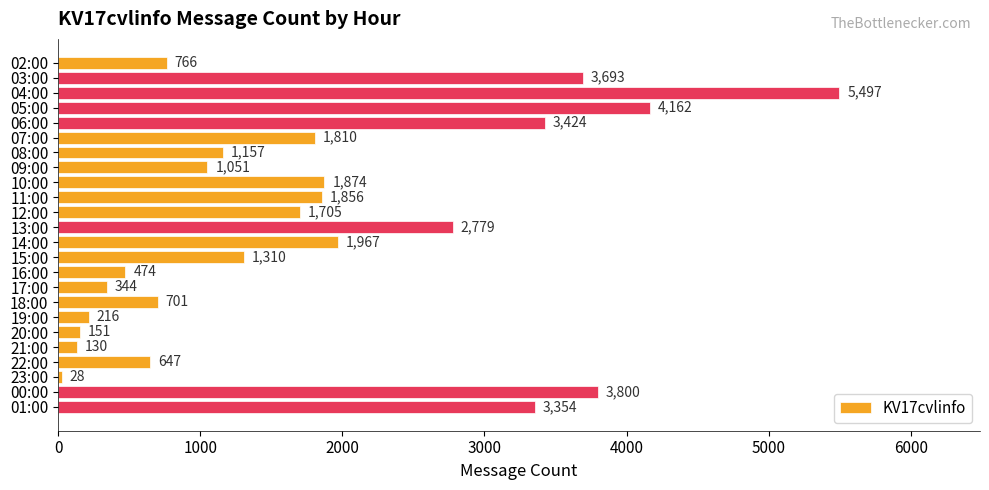

Reading top to bottom, what are all the values shown in this chart?

02:00=766	03:00=3693	04:00=5497	05:00=4162	06:00=3424	07:00=1810	08:00=1157	09:00=1051	10:00=1874	11:00=1856	12:00=1705	13:00=2779	14:00=1967	15:00=1310	16:00=474	17:00=344	18:00=701	19:00=216	20:00=151	21:00=130	22:00=647	23:00=28	00:00=3800	01:00=3354